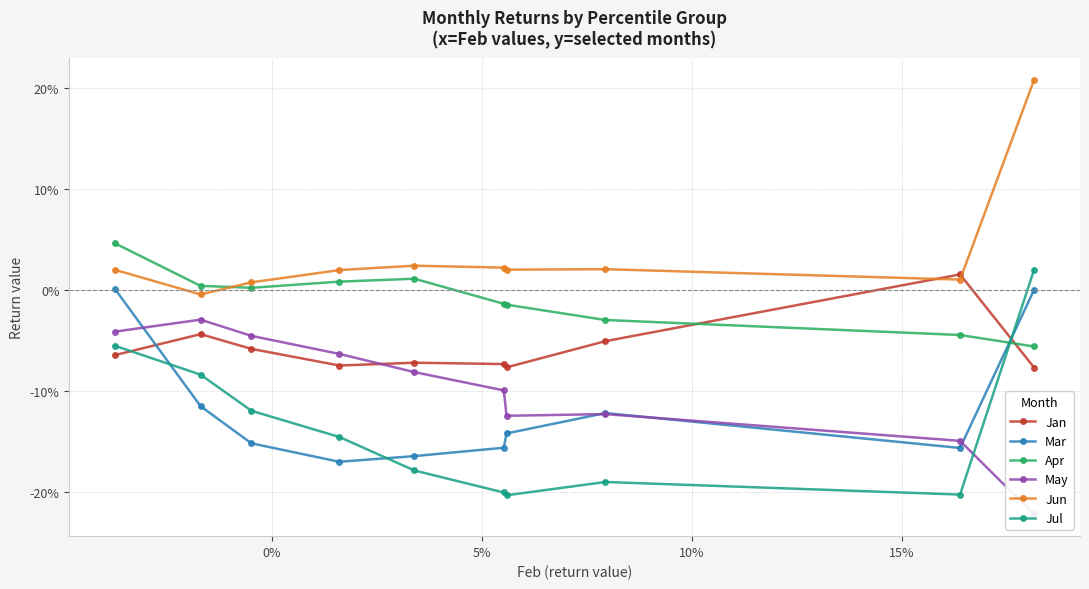

How many values in the Mar series are below 0?

8